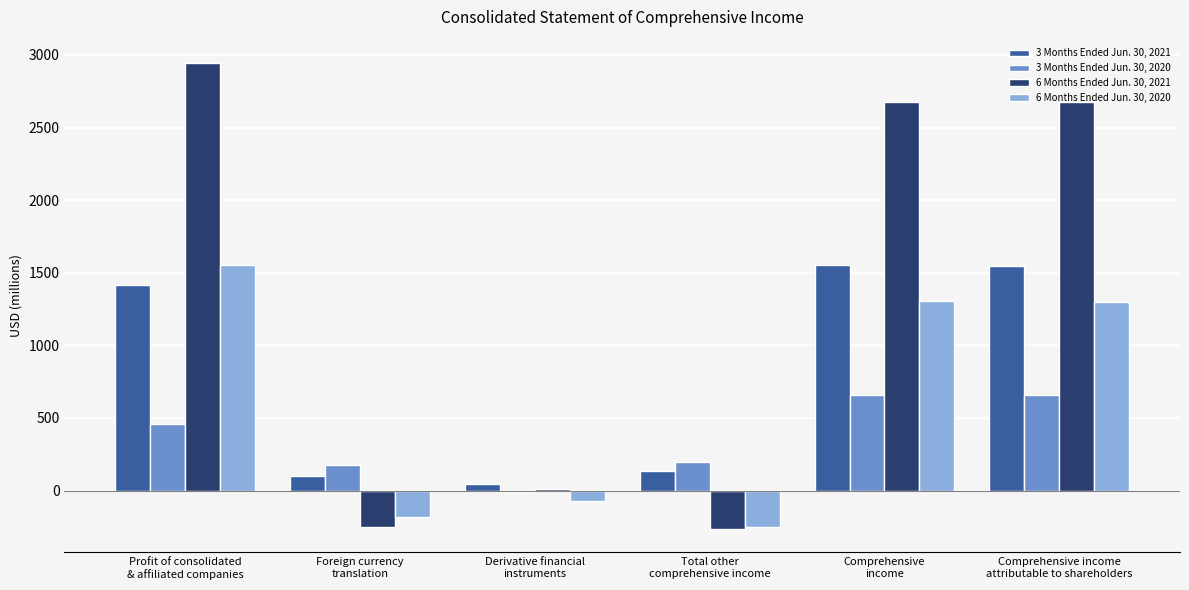

List the series in order of their overall mean, highest first.

6 Months Ended Jun. 30, 2021, 3 Months Ended Jun. 30, 2021, 6 Months Ended Jun. 30, 2020, 3 Months Ended Jun. 30, 2020